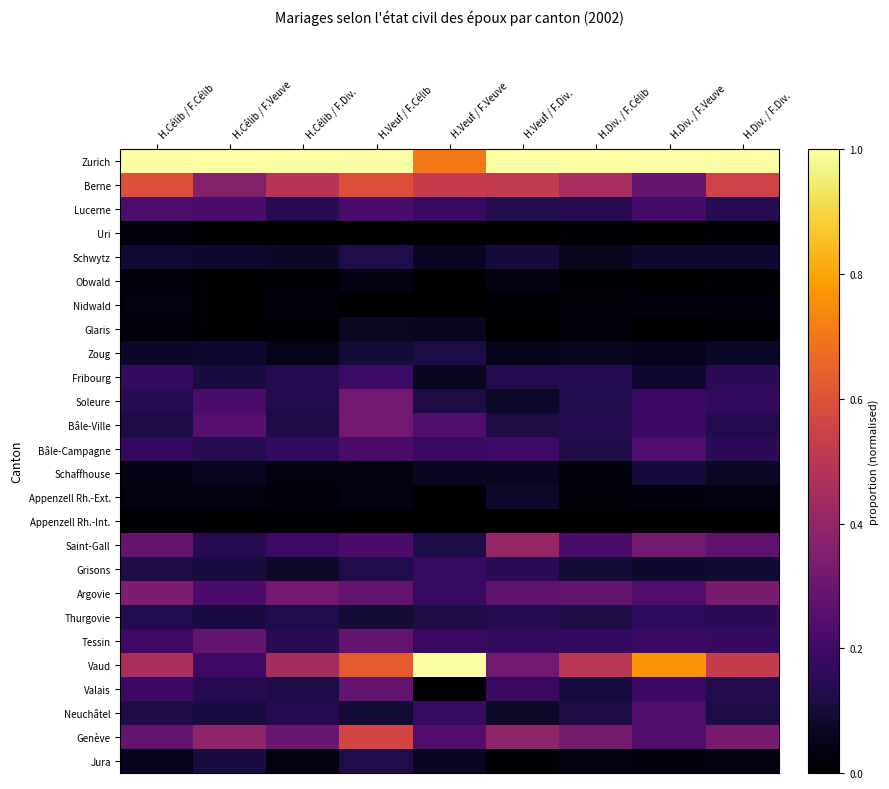

Between H.Veuf / F.Veuve and H.Célib / F.Div., which is larger?

H.Célib / F.Div.